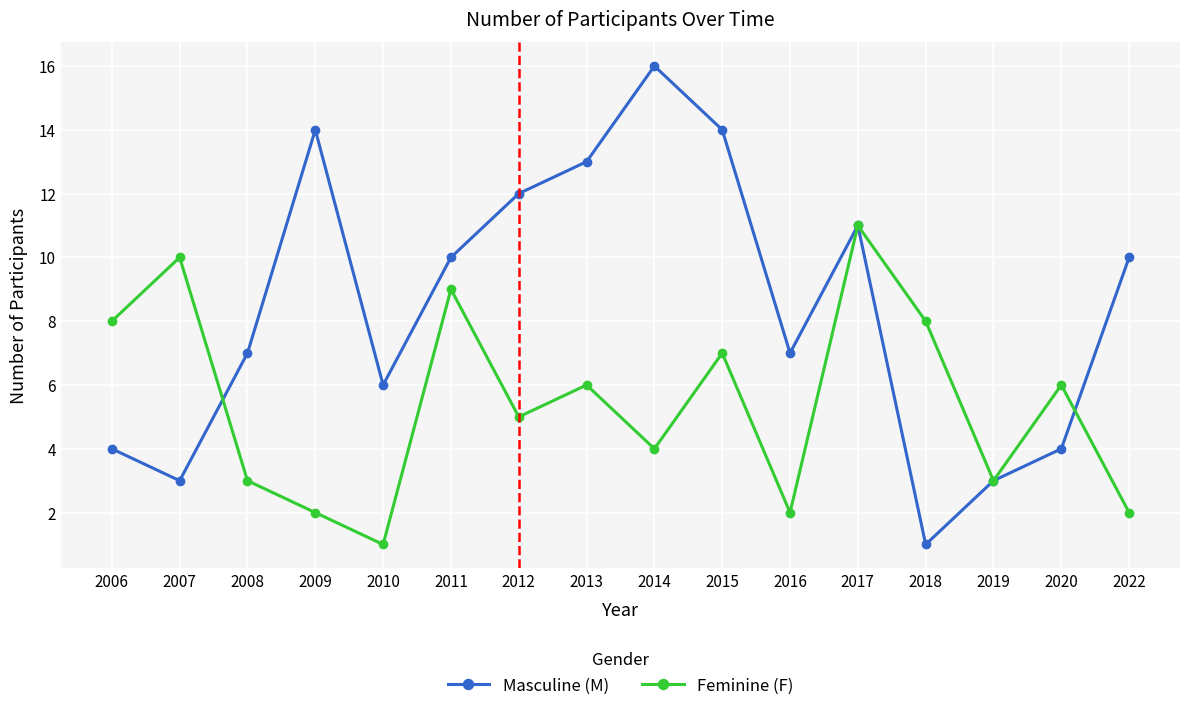

At 2010, list the series in order from smallest to largest.

Feminine (F), Masculine (M)